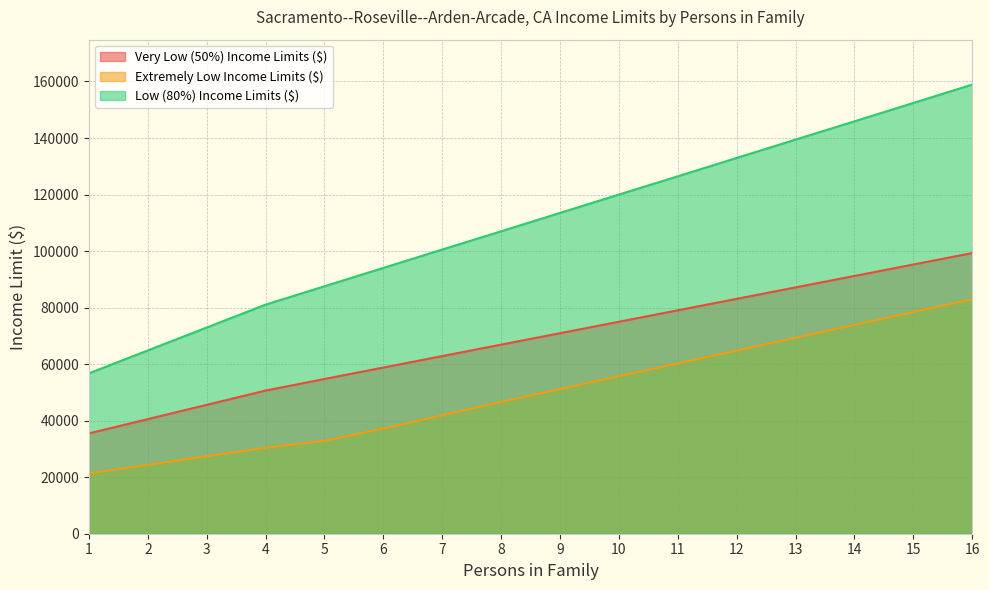

Rank the series by their average value, from highest to lowest.

Low (80%) Income Limits ($), Very Low (50%) Income Limits ($), Extremely Low Income Limits ($)